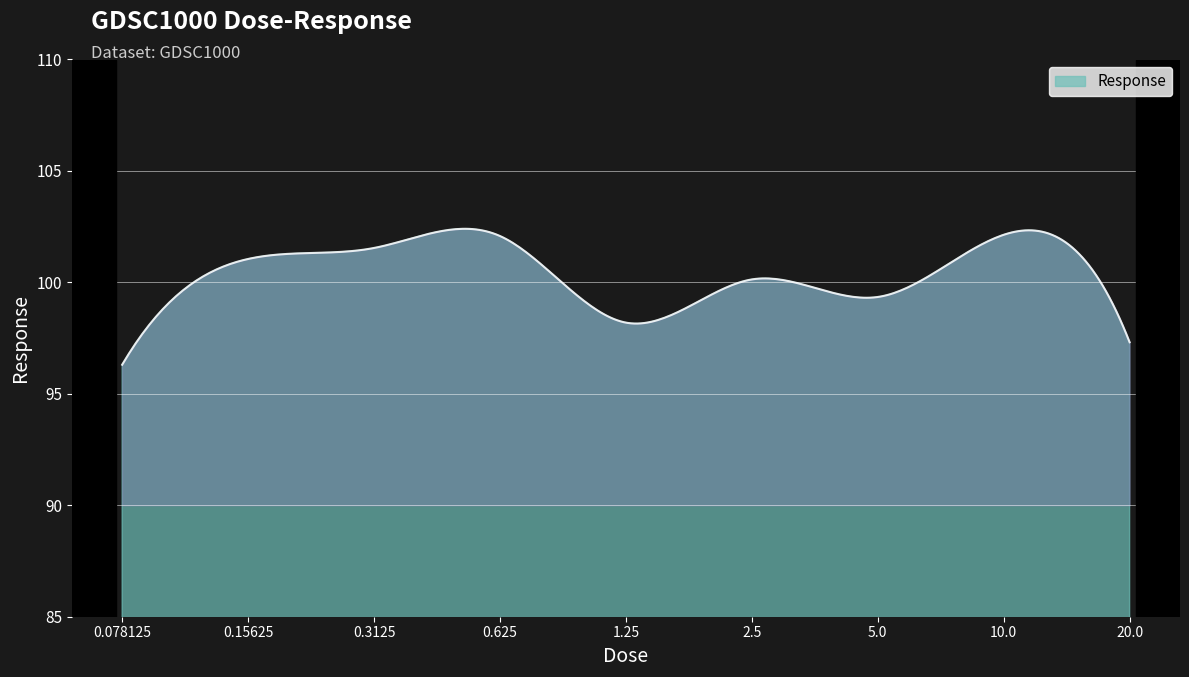

What is the difference between the maximum and minimum values?

6.1